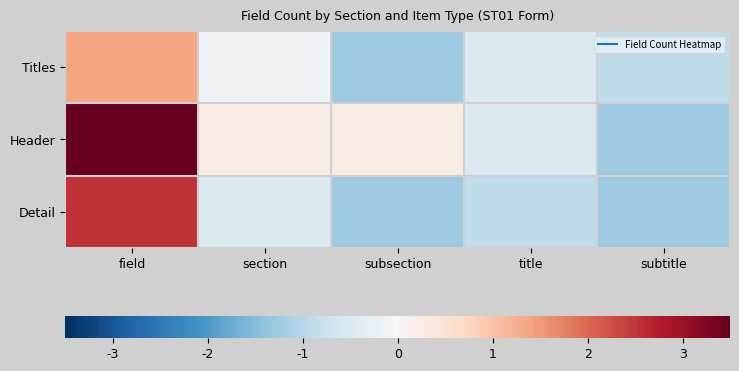

At how many categories does at least one series exceed 2?

1